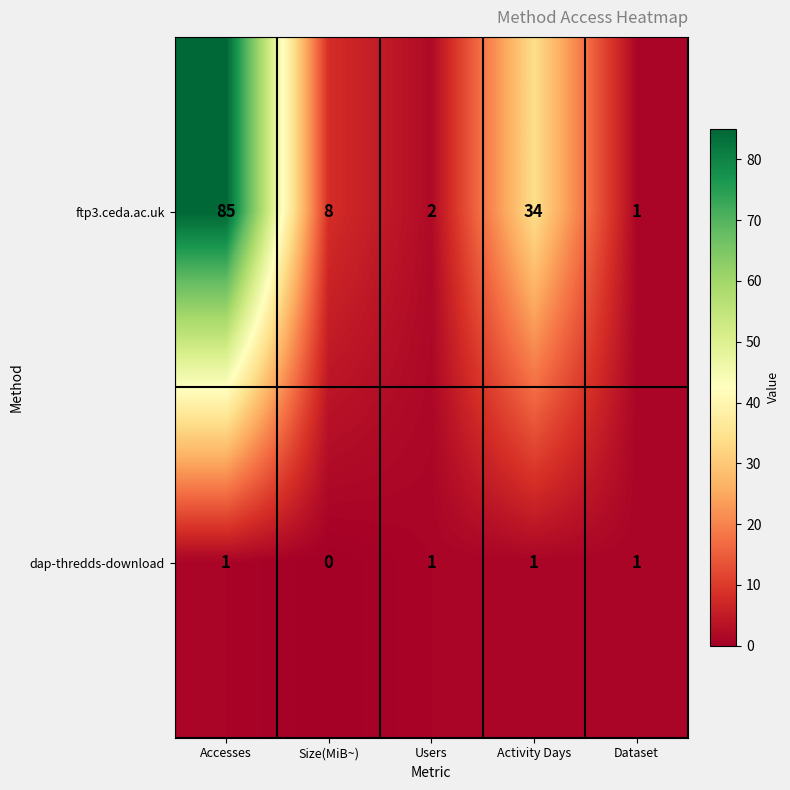

Count the number of data series in this chart.

2